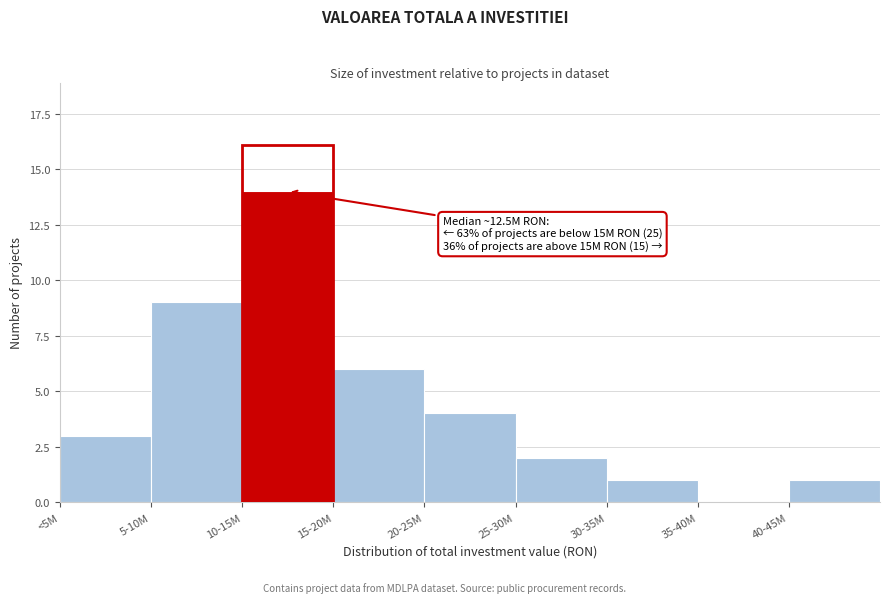

Reading left to right, list all the values displayed in this chart.

<5M=3	5-10M=9	10-15M=14	15-20M=6	20-25M=4	25-30M=2	30-35M=1	35-40M=0	40-45M=1